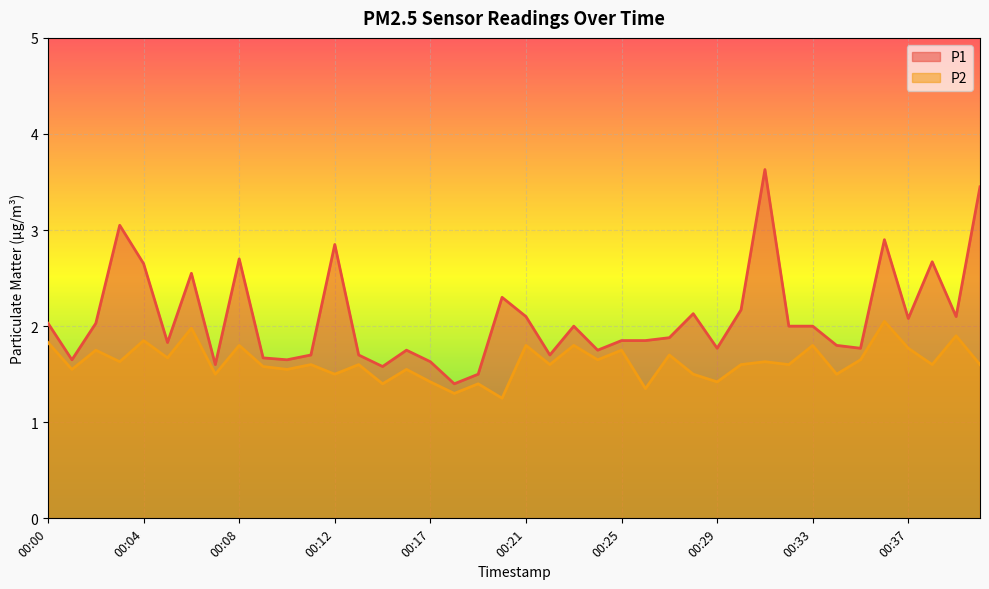

At which category does P2 reach its first local valley?

00:01